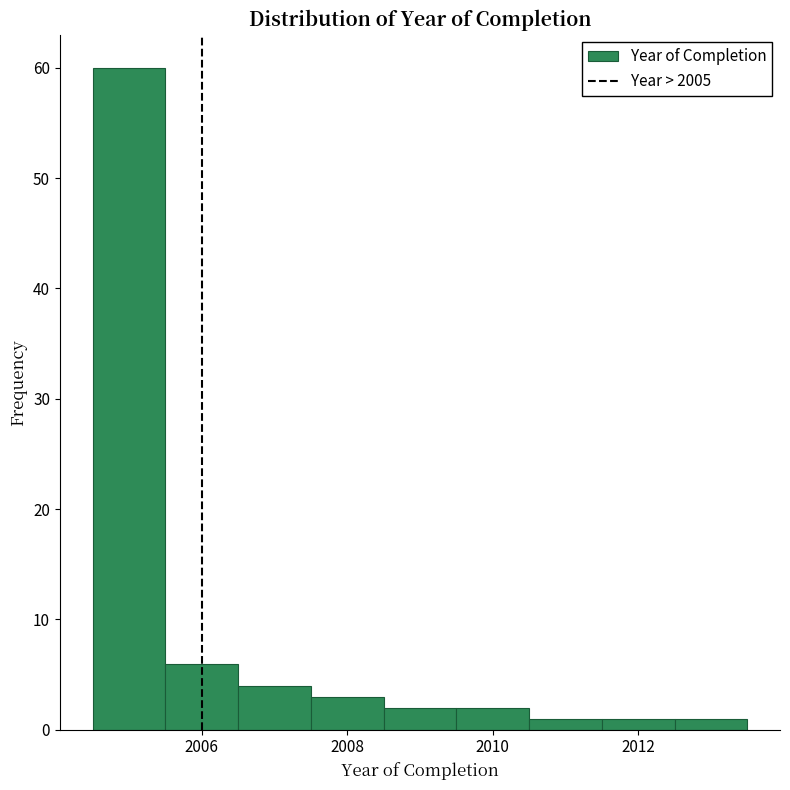

How tall is the bar that spans 2008.5 to 2009.5 on the x-axis? Neither the bar edges nor the heights are printed on the chart, so give them approximately, as read against the axes.

2